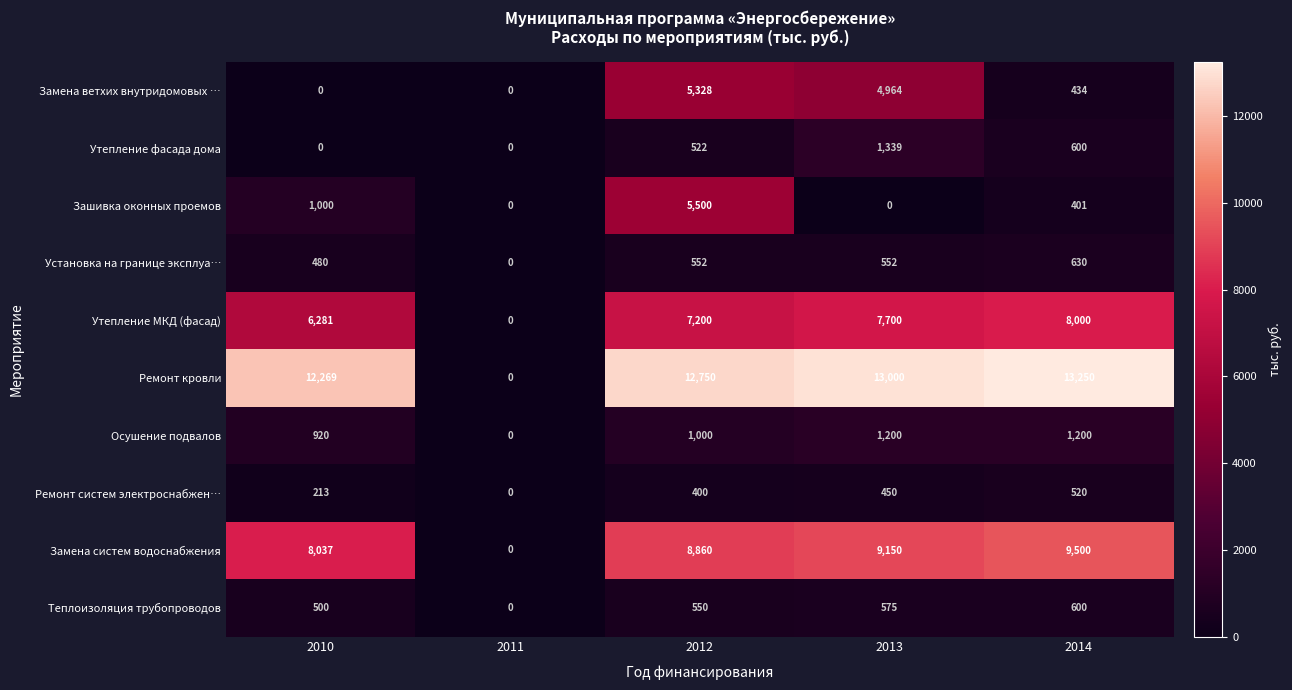

Between 2012 and 2013, which series saw the biggest shift?

Зашивка оконных проемов